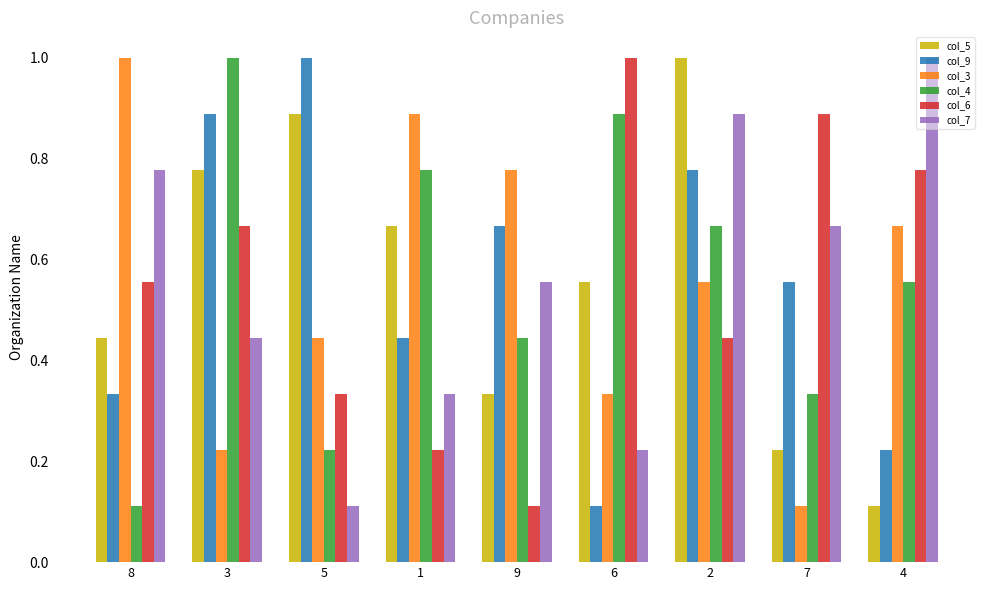

At how many categories does at least one series exceed 0?

9